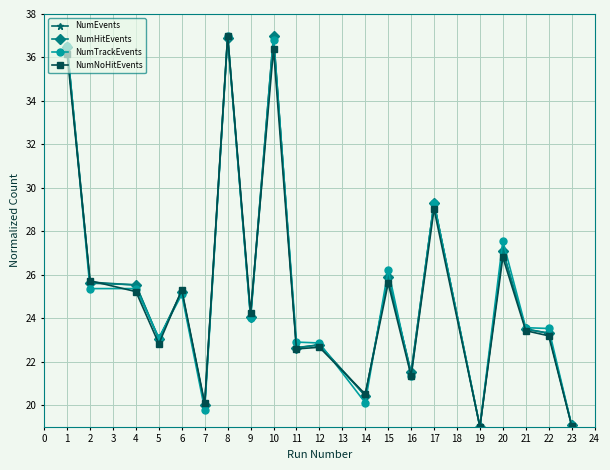

What is the total value across all series at 4?

101.6